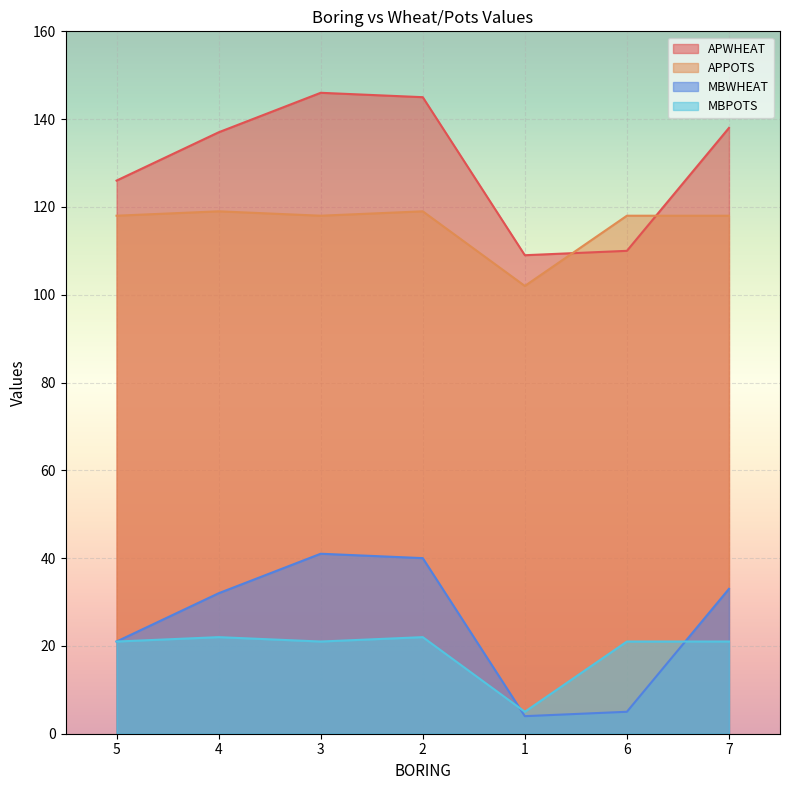

Is the value of MBWHEAT at 6 greater than the value of APPOTS at 4?

No